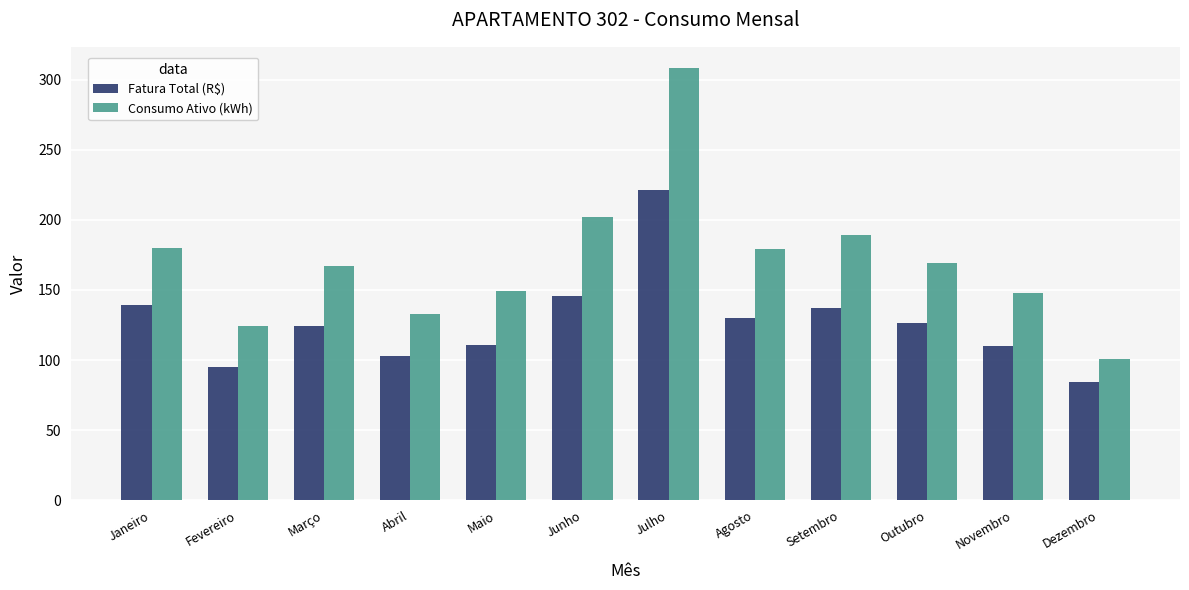

Rank the series by their maximum value, from highest to lowest.

Consumo Ativo (kWh), Fatura Total (R$)